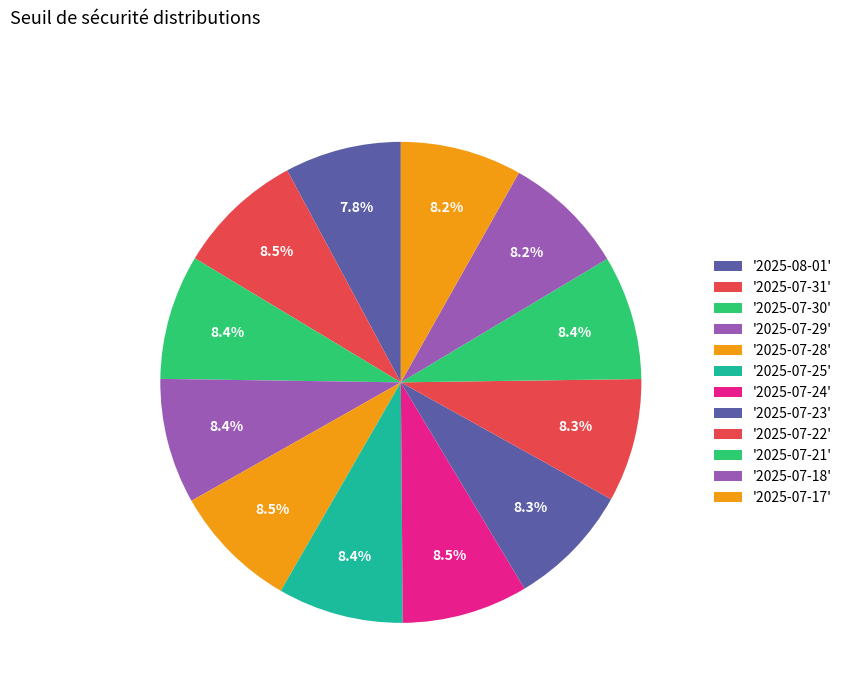

How many slices are in this pie chart?

12